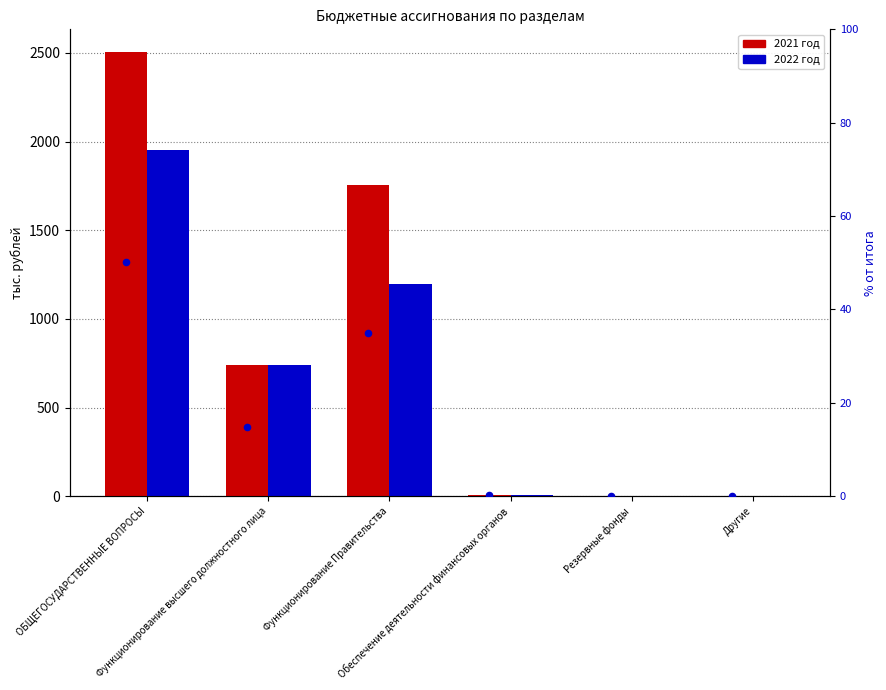

Which series has the largest total across all categories?

2021 год